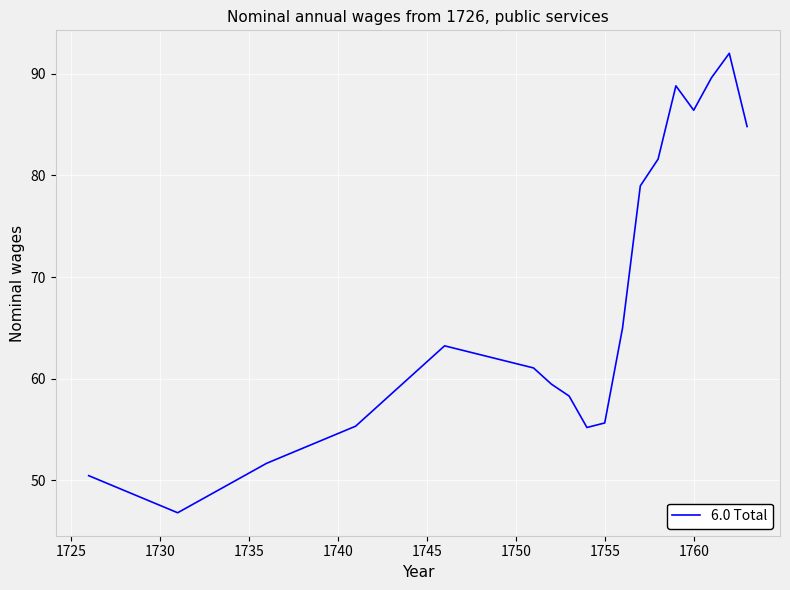

What is the smallest value displayed?

46.8